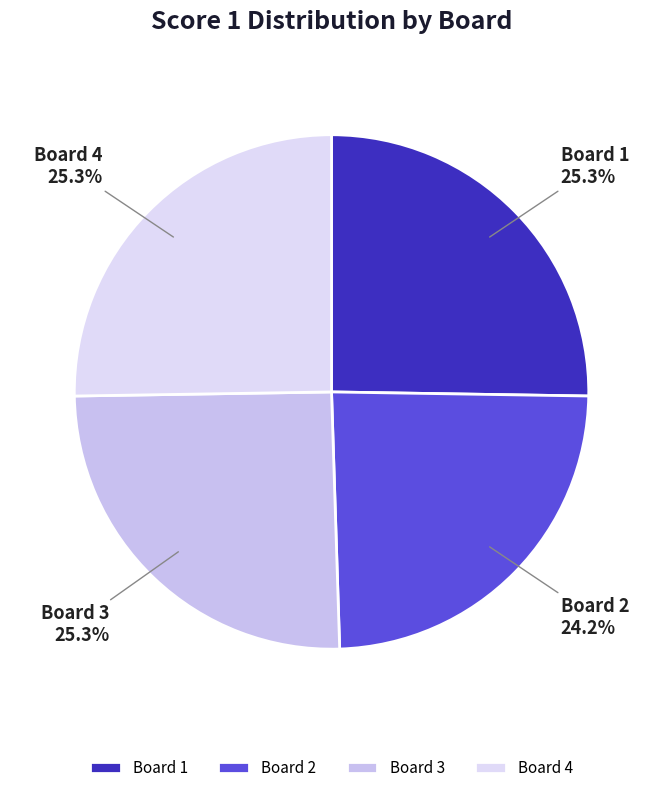

How many segments does this pie chart have?

4